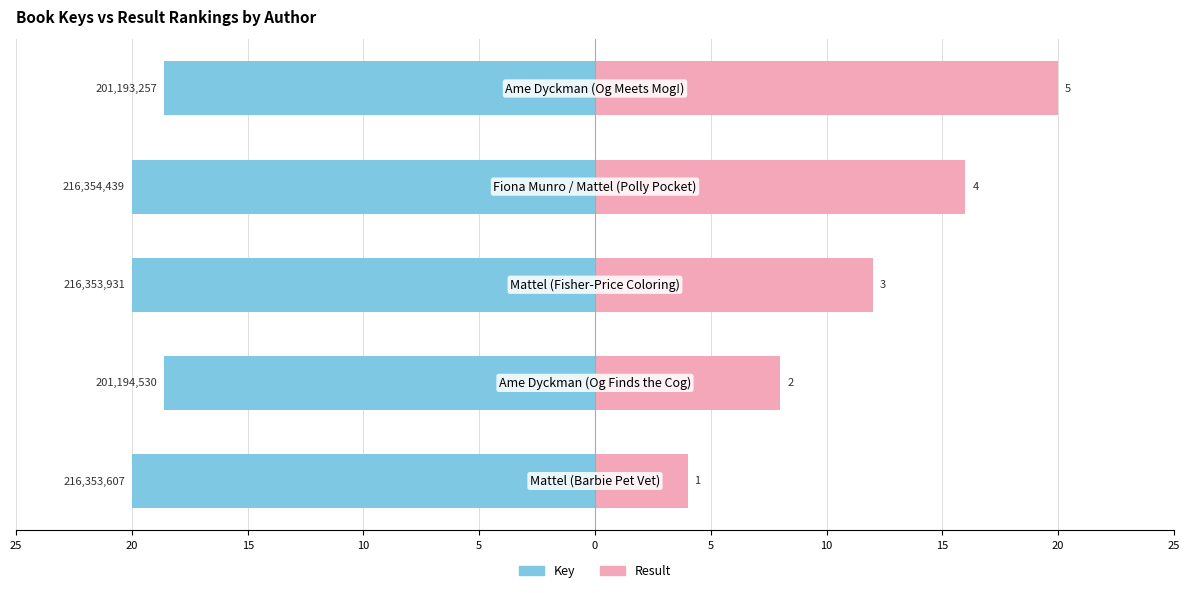

Reading left to right, extract all data points from this chart.

Key: -20.0	-18.6	-20.0	-20.0	-18.6
Result: 4.0	8.0	12.0	16.0	20.0